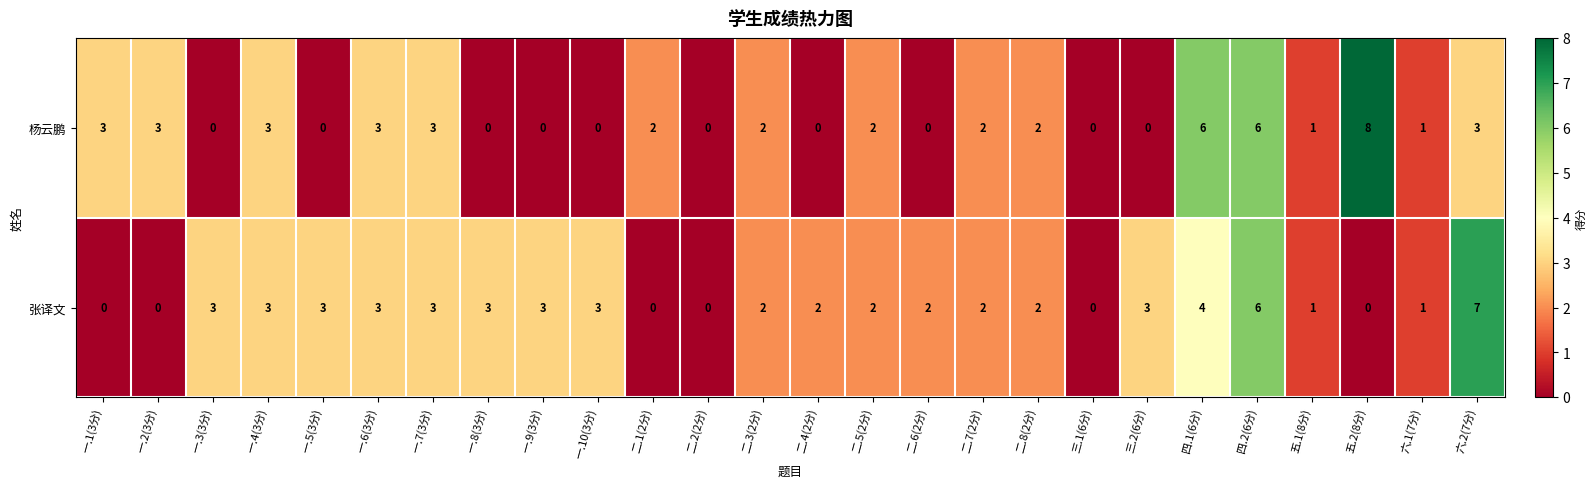

Which series has the widest spread of values?

杨云鹏